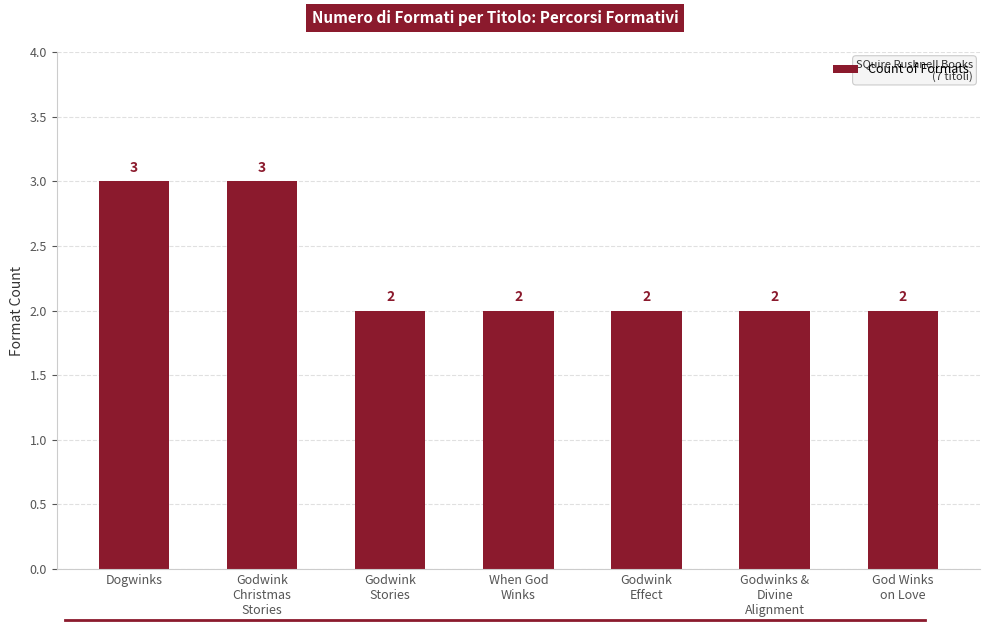

Reading left to right, transcribe all the data shown in this chart.

Dogwinks=3	Godwink
Christmas
Stories=3	Godwink
Stories=2	When God
Winks=2	Godwink
Effect=2	Godwinks &
Divine
Alignment=2	God Winks
on Love=2